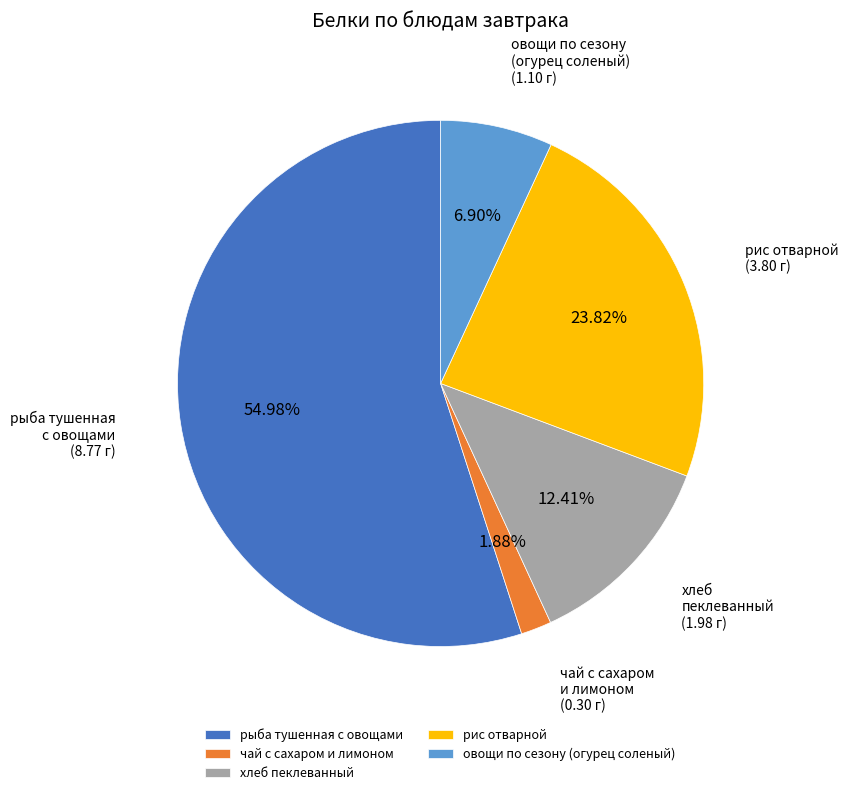

The хлеб пеклеванный slice represents 5% of the pie. True or false?

False